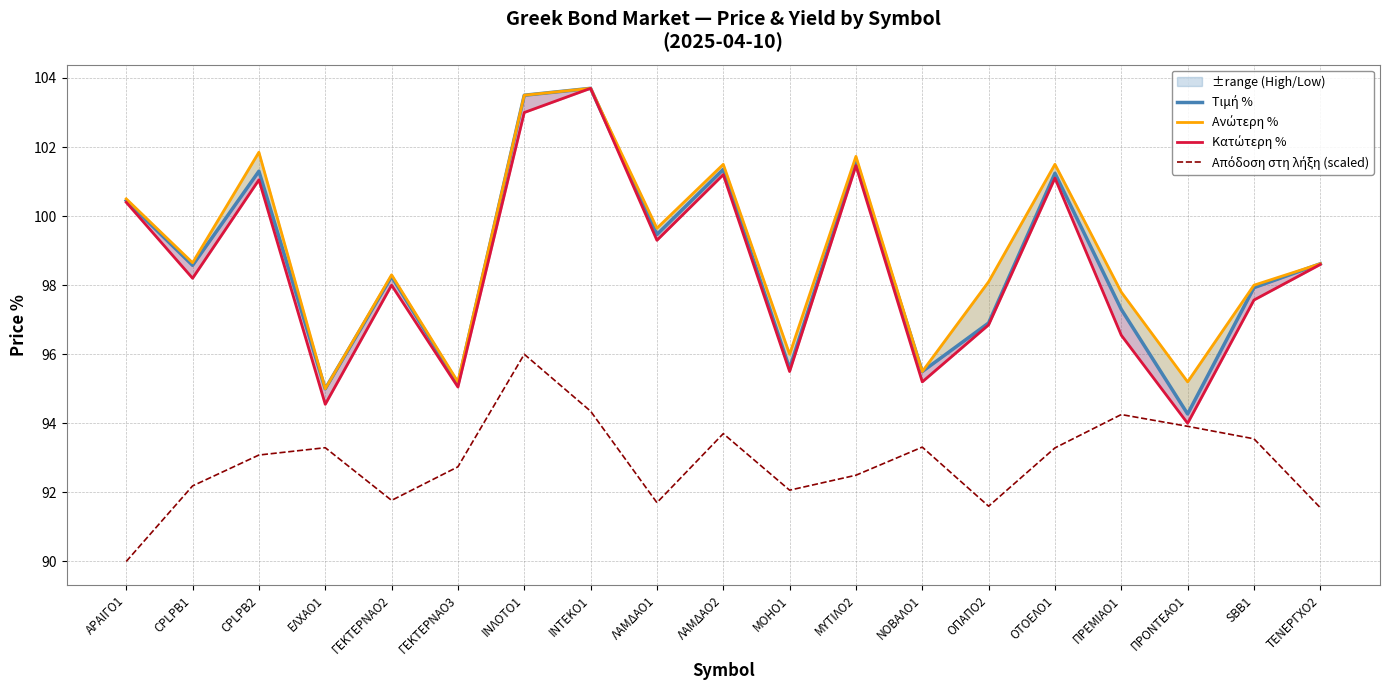

Reading right to left, list all the values displayed in this chart.

Τιμή %: ΤΕΝΕΡΓΧΟ2=98.6	SBB1=97.9	ΠΡΟΝΤΕΑΟ1=94.3	ΠΡΕΜΙΑΟ1=97.3	ΟΤΟΕΛΟ1=101.2	ΟΠΑΠΟ2=96.9	ΝΟΒΑΛΟ1=95.5	ΜΥΤΙΛΟ2=101.5	ΜΟΗΟ1=95.6	ΛΑΜΔΑΟ2=101.4	ΛΑΜΔΑΟ1=99.5	ΙΝΤΕΚΟ1=103.7	ΙΝΛΟΤΟ1=103.5	ΓΕΚΤΕΡΝΑΟ3=95.2	ΓΕΚΤΕΡΝΑΟ2=98.2	ΕΛΧΑΟ1=95.0	CPLPB2=101.3	CPLPB1=98.6	ΑΡΑΙΓΟ1=100.5
Ανώτερη %: ΤΕΝΕΡΓΧΟ2=98.6	SBB1=98.0	ΠΡΟΝΤΕΑΟ1=95.2	ΠΡΕΜΙΑΟ1=97.8	ΟΤΟΕΛΟ1=101.5	ΟΠΑΠΟ2=98.1	ΝΟΒΑΛΟ1=95.5	ΜΥΤΙΛΟ2=101.7	ΜΟΗΟ1=96.0	ΛΑΜΔΑΟ2=101.5	ΛΑΜΔΑΟ1=99.7	ΙΝΤΕΚΟ1=103.7	ΙΝΛΟΤΟ1=103.5	ΓΕΚΤΕΡΝΑΟ3=95.2	ΓΕΚΤΕΡΝΑΟ2=98.3	ΕΛΧΑΟ1=95.0	CPLPB2=101.8	CPLPB1=98.7	ΑΡΑΙΓΟ1=100.5
Κατώτερη %: ΤΕΝΕΡΓΧΟ2=98.6	SBB1=97.6	ΠΡΟΝΤΕΑΟ1=94.0	ΠΡΕΜΙΑΟ1=96.5	ΟΤΟΕΛΟ1=101.1	ΟΠΑΠΟ2=96.9	ΝΟΒΑΛΟ1=95.2	ΜΥΤΙΛΟ2=101.5	ΜΟΗΟ1=95.5	ΛΑΜΔΑΟ2=101.2	ΛΑΜΔΑΟ1=99.3	ΙΝΤΕΚΟ1=103.7	ΙΝΛΟΤΟ1=103.0	ΓΕΚΤΕΡΝΑΟ3=95.0	ΓΕΚΤΕΡΝΑΟ2=98.0	ΕΛΧΑΟ1=94.6	CPLPB2=101.0	CPLPB1=98.2	ΑΡΑΙΓΟ1=100.4
Απόδοση στη λήξη (scaled): ΤΕΝΕΡΓΧΟ2=91.6	SBB1=93.6	ΠΡΟΝΤΕΑΟ1=93.9	ΠΡΕΜΙΑΟ1=94.3	ΟΤΟΕΛΟ1=93.3	ΟΠΑΠΟ2=91.6	ΝΟΒΑΛΟ1=93.3	ΜΥΤΙΛΟ2=92.5	ΜΟΗΟ1=92.1	ΛΑΜΔΑΟ2=93.7	ΛΑΜΔΑΟ1=91.7	ΙΝΤΕΚΟ1=94.4	ΙΝΛΟΤΟ1=96.0	ΓΕΚΤΕΡΝΑΟ3=92.7	ΓΕΚΤΕΡΝΑΟ2=91.8	ΕΛΧΑΟ1=93.3	CPLPB2=93.1	CPLPB1=92.2	ΑΡΑΙΓΟ1=90.0